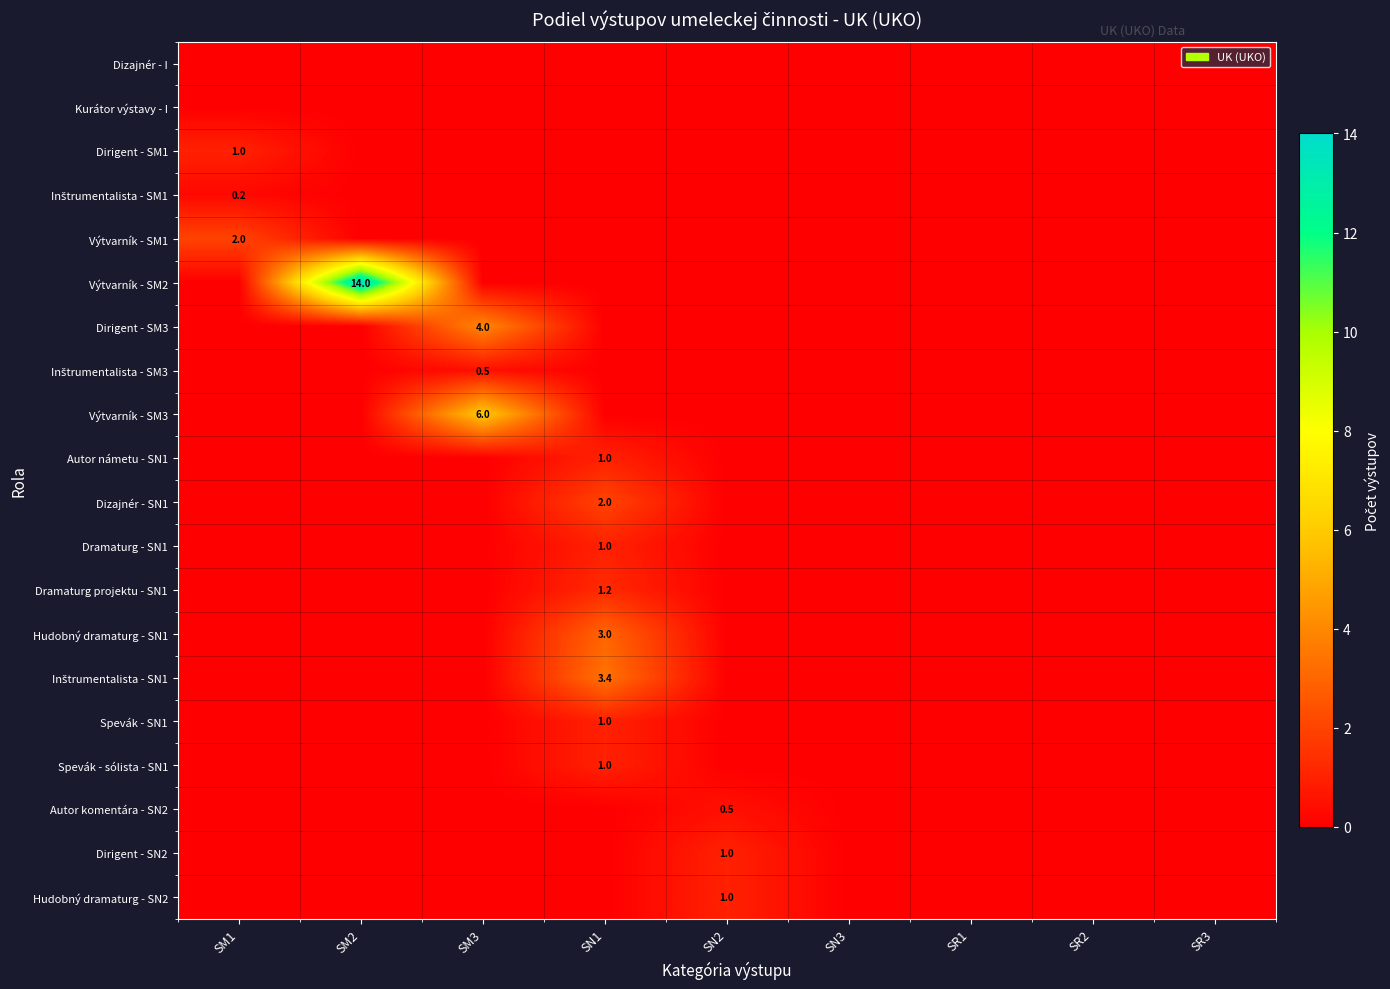

What is the total value across all series at SN1?

13.6